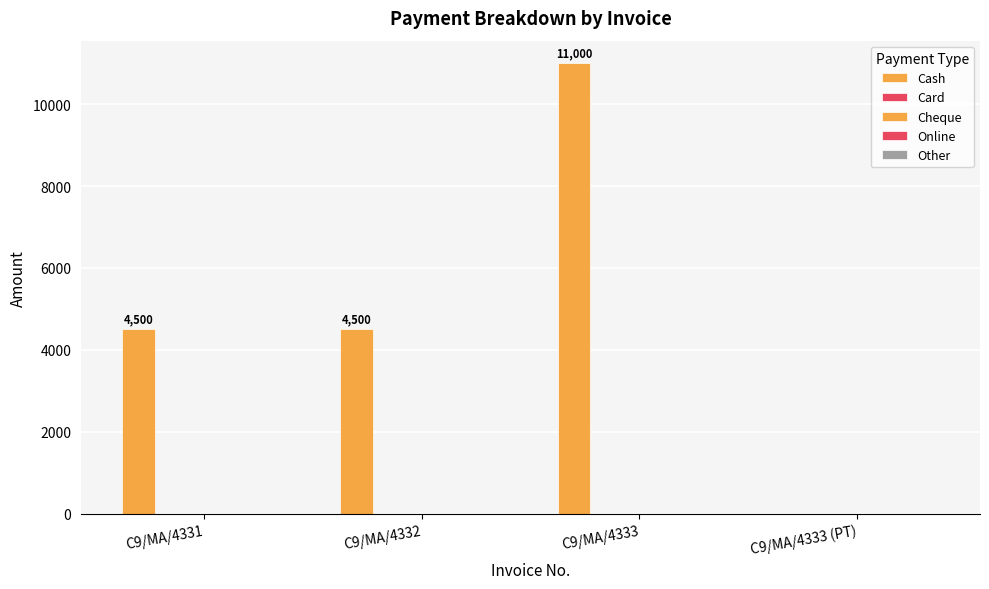

How many data points does each series have?

4